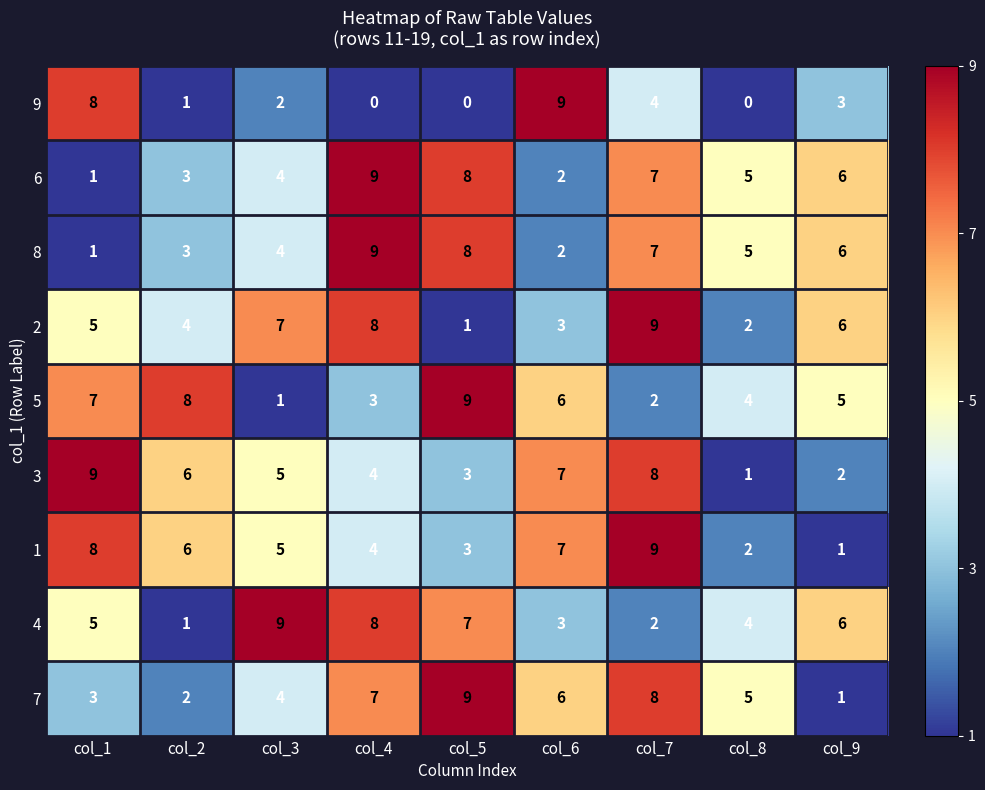

True or false: 3 has a value of 9 at col_2.

False